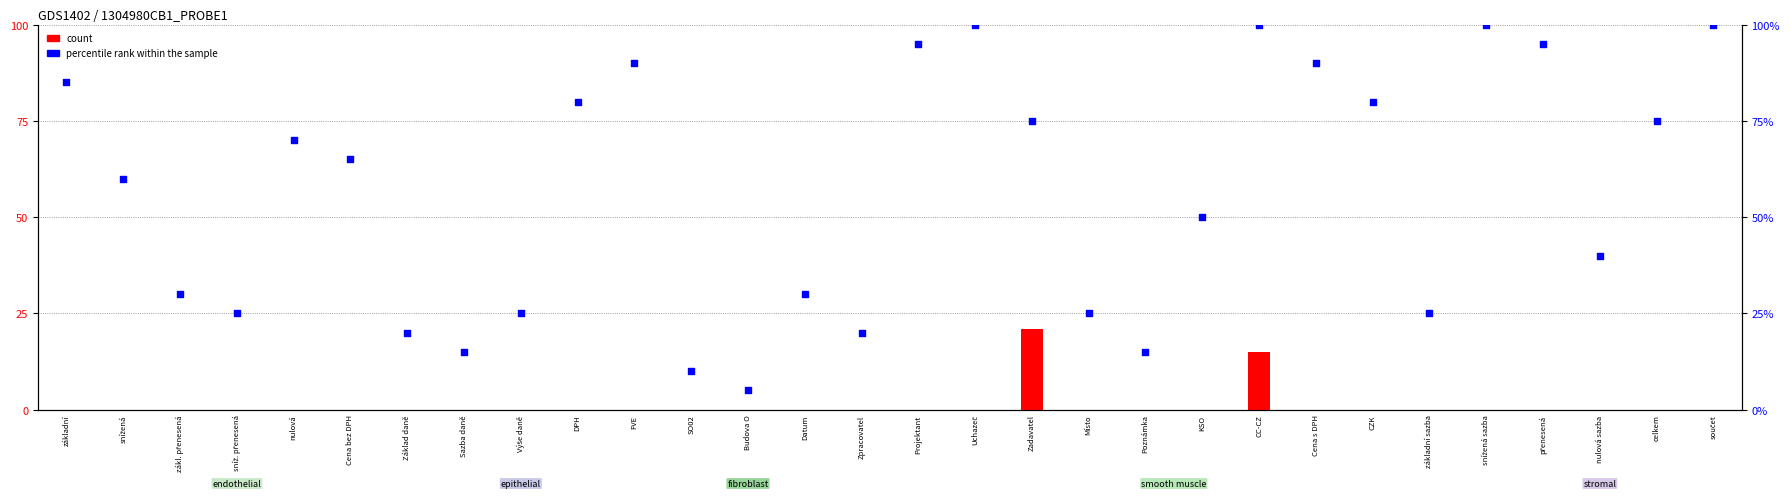

Which series has the largest Y range (max minus min)?

percentile rank within the sample